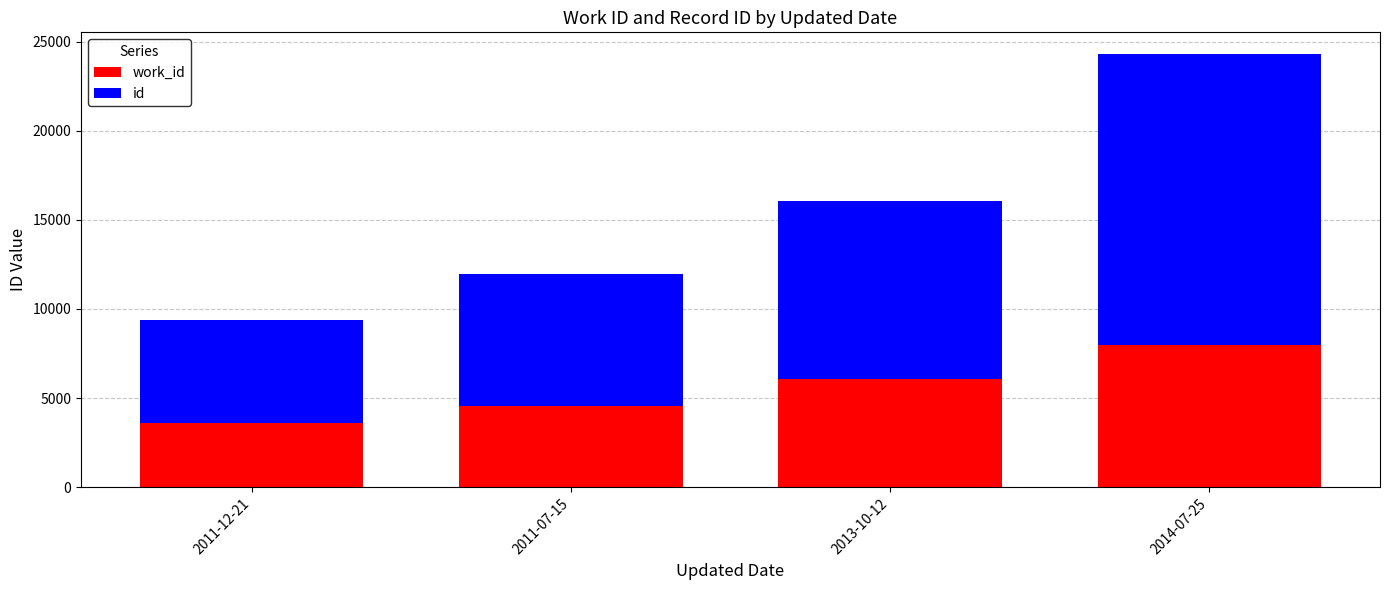

At which category is the sum across all series the highest?

2014-07-25